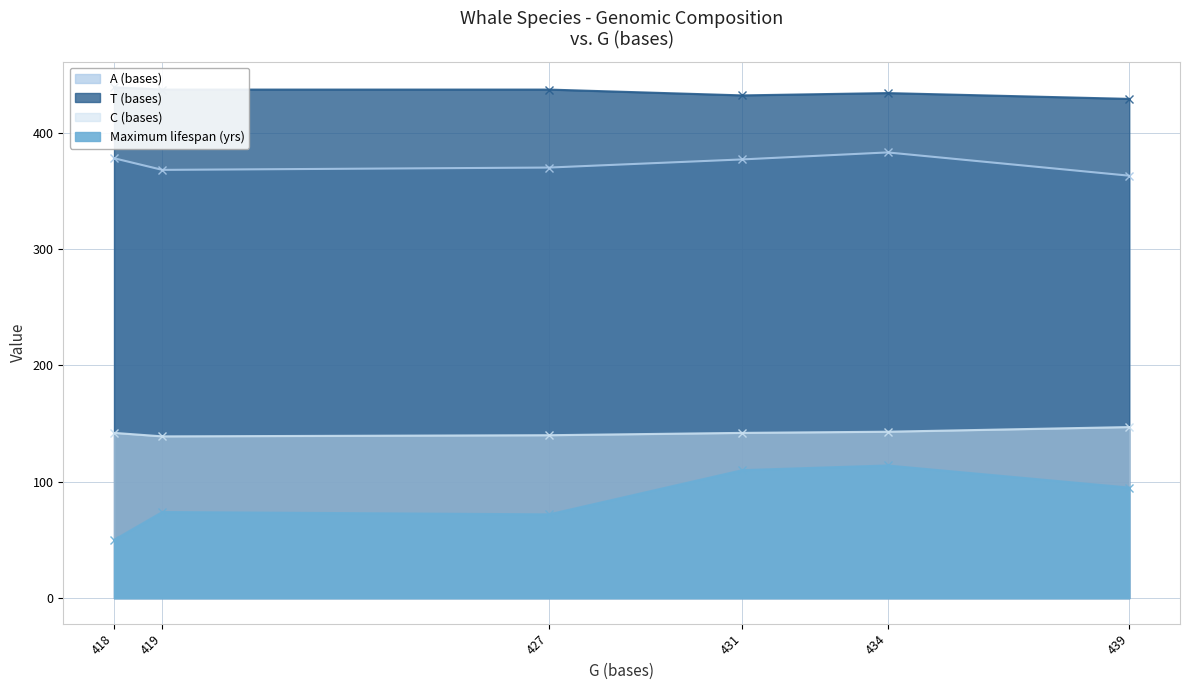

At how many categories does at least one series exceed 185?

6